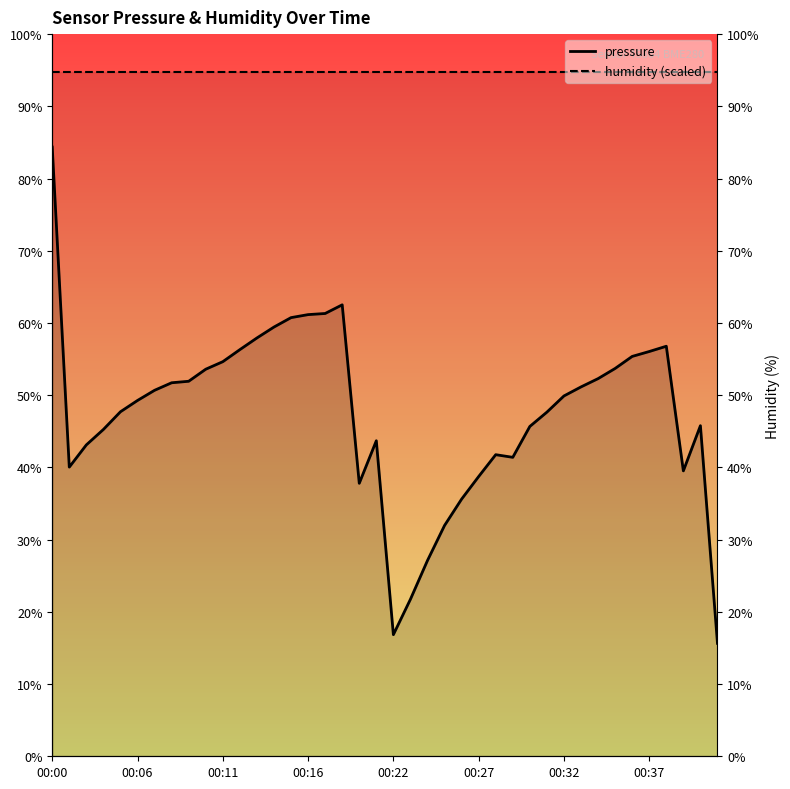

The humidity (scaled) series shows 213.5 at 31. True or false?

False